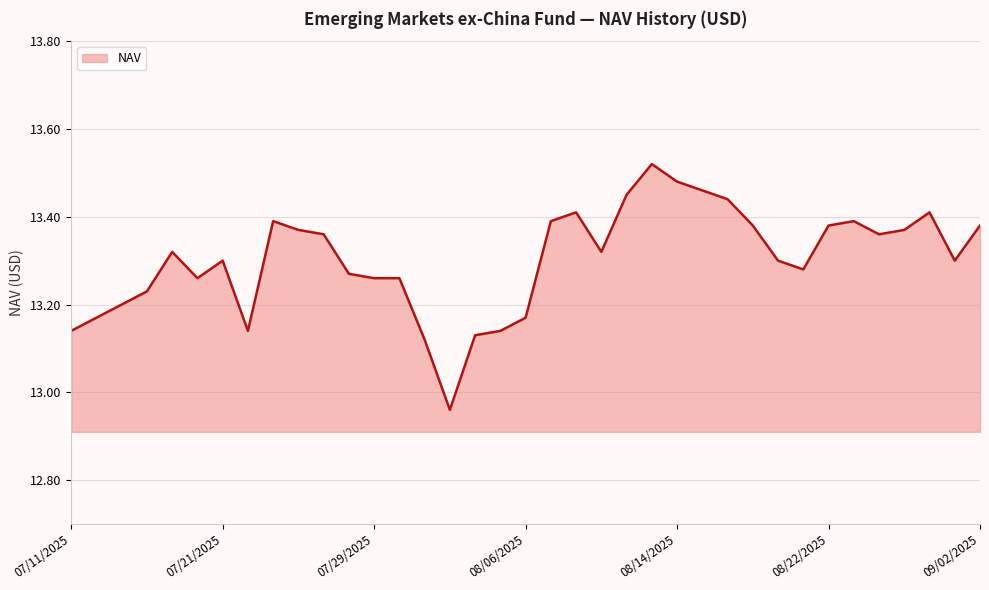

What is the difference between the maximum and minimum values?

0.6